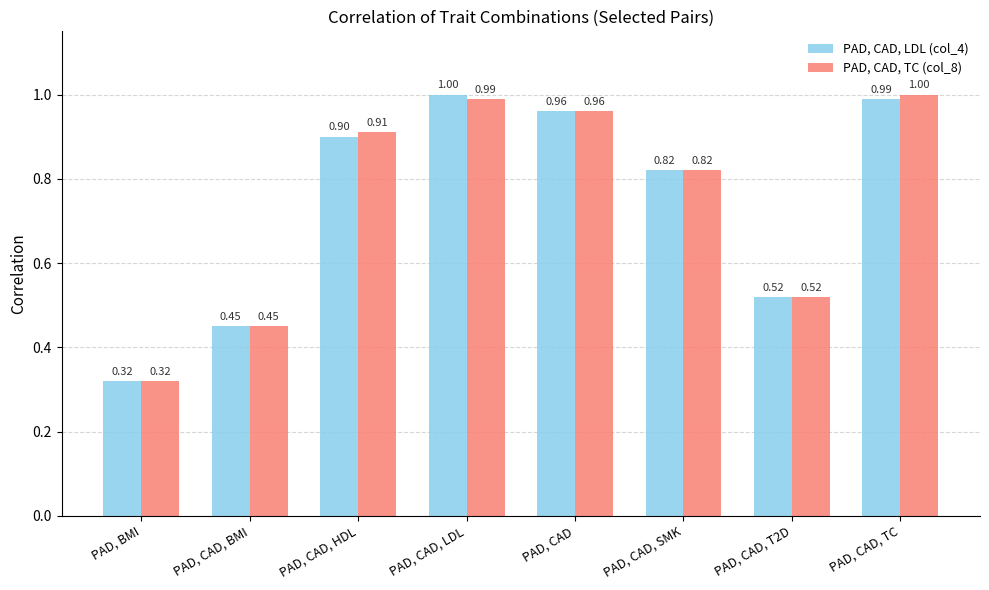

List the series in order of their overall mean, lowest first.

PAD, CAD, LDL (col_4), PAD, CAD, TC (col_8)